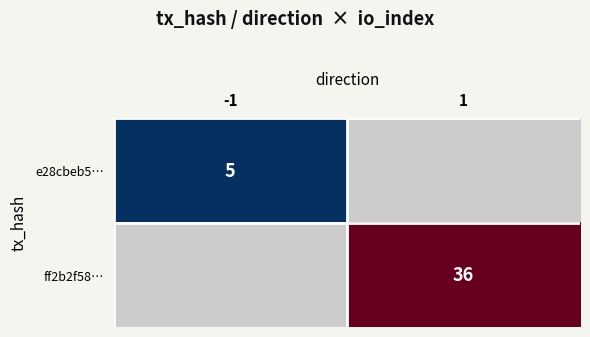

Is it true that e28cbeb5… equals 2 at -1?

False